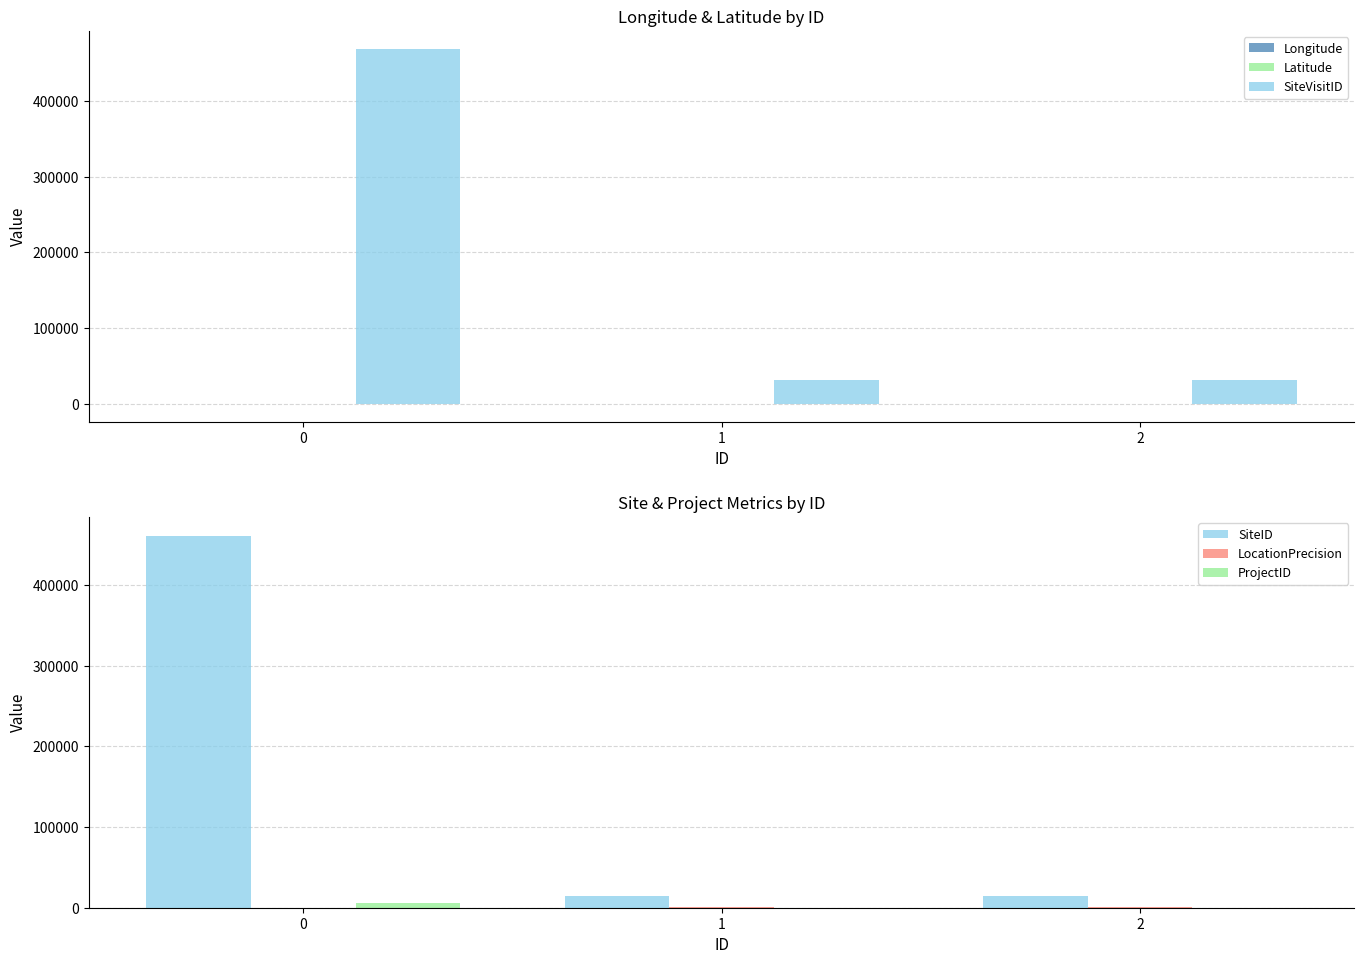

How many series are shown in this chart?

6